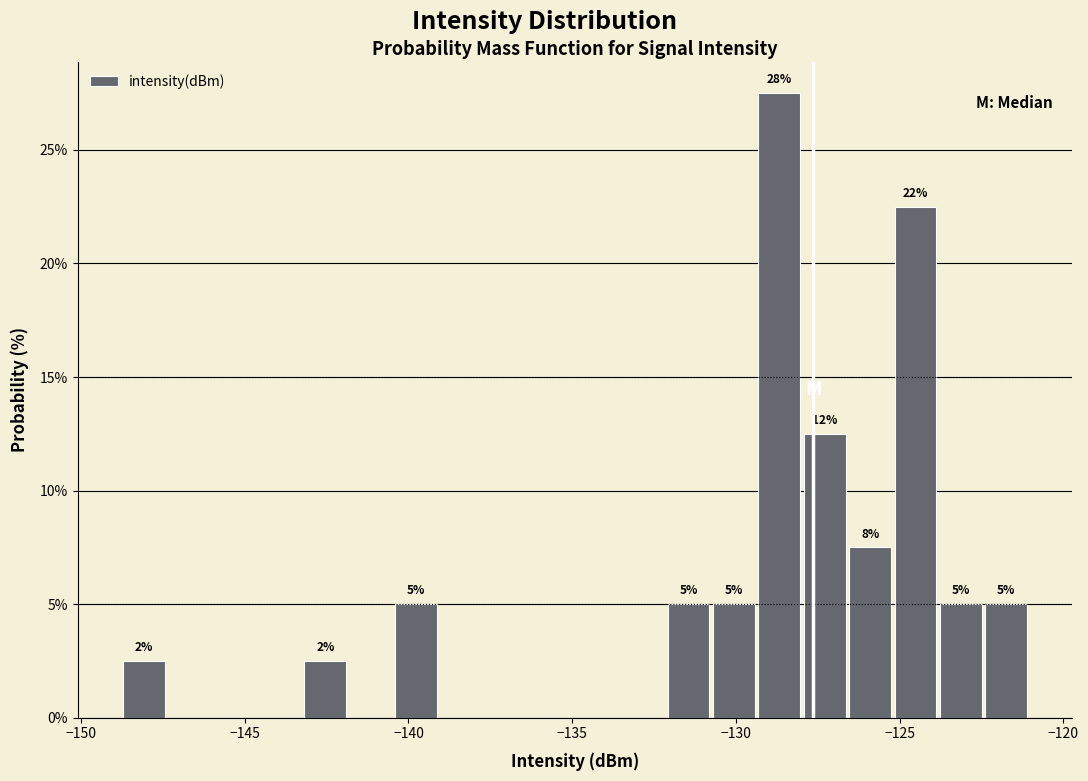

Read against the x-axis, roughly where is the centre of the tallest bar?

-128.5